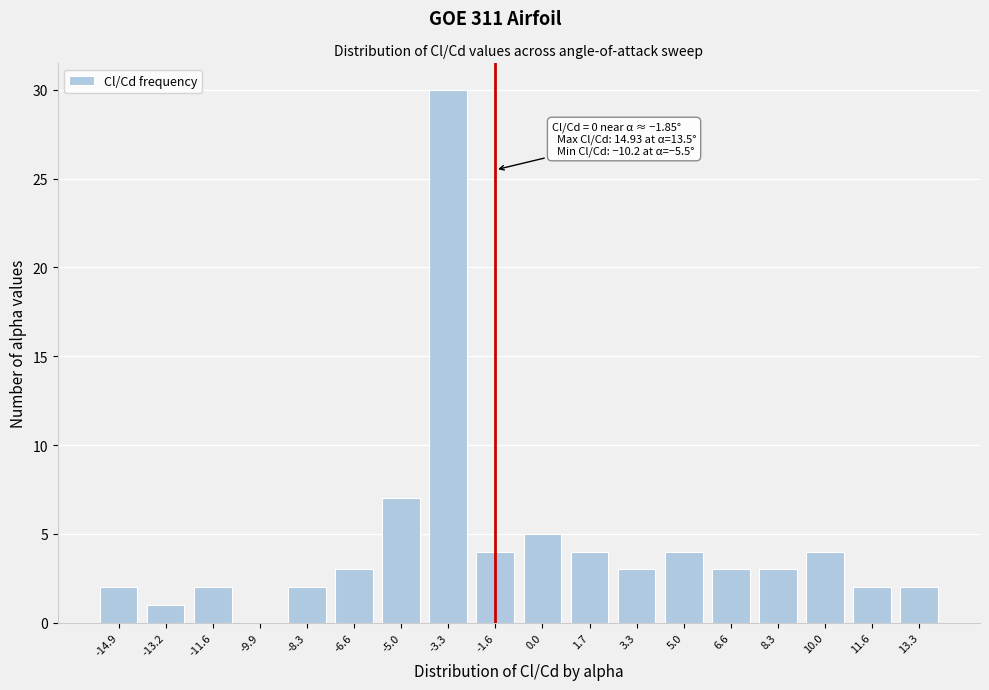

Reading left to right, transcribe all the data shown in this chart.

-14.9=2	-13.2=1	-11.6=2	-9.9=0	-8.3=2	-6.6=3	-5.0=7	-3.3=30	-1.6=4	0.0=5	1.7=4	3.3=3	5.0=4	6.6=3	8.3=3	10.0=4	11.6=2	13.3=2